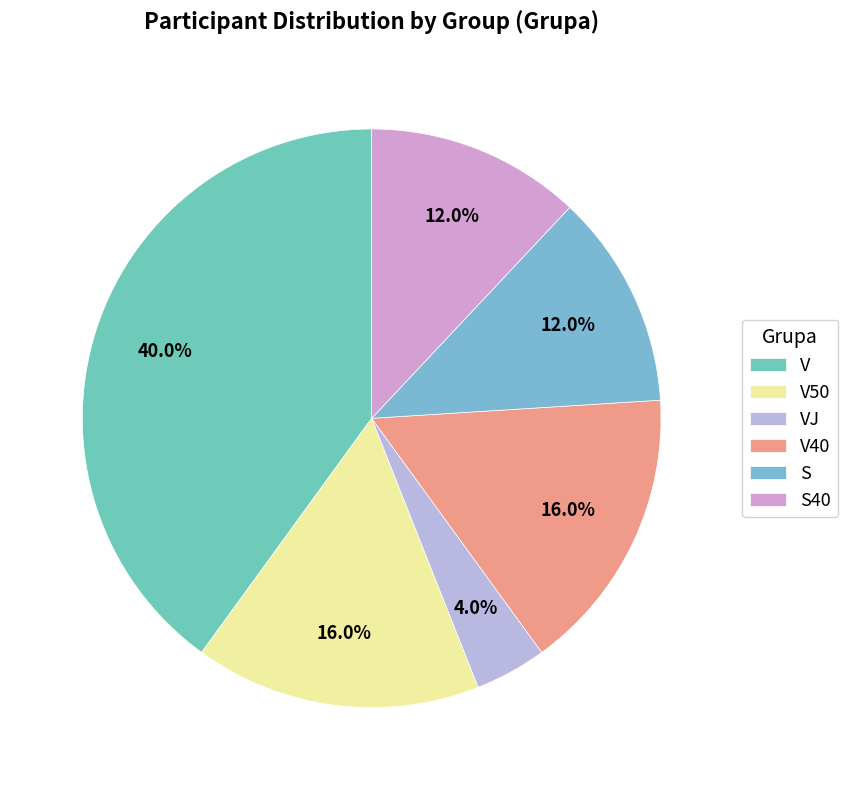

Which slice is the largest?

V